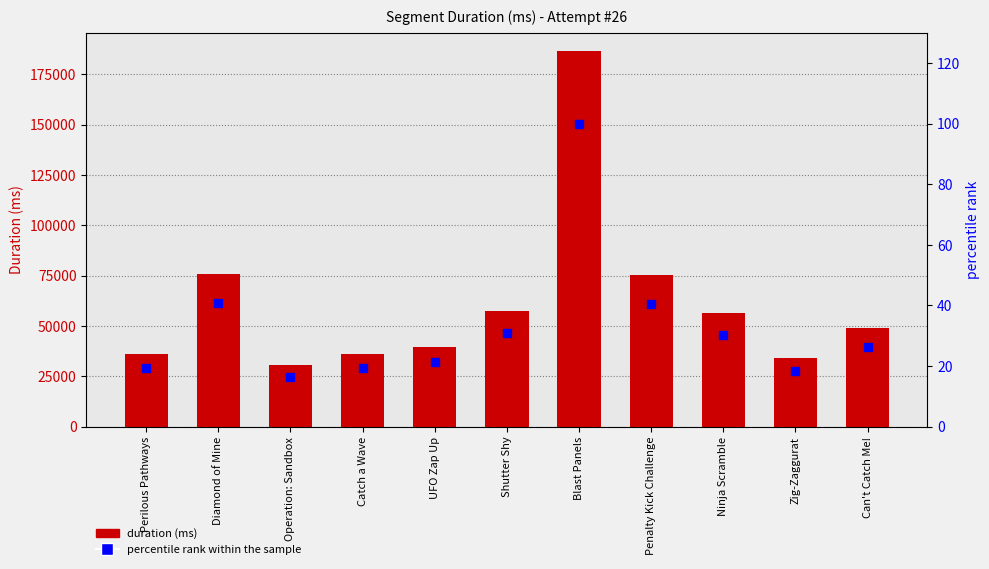

What is the maximum value for percentile rank within the sample?

100.0